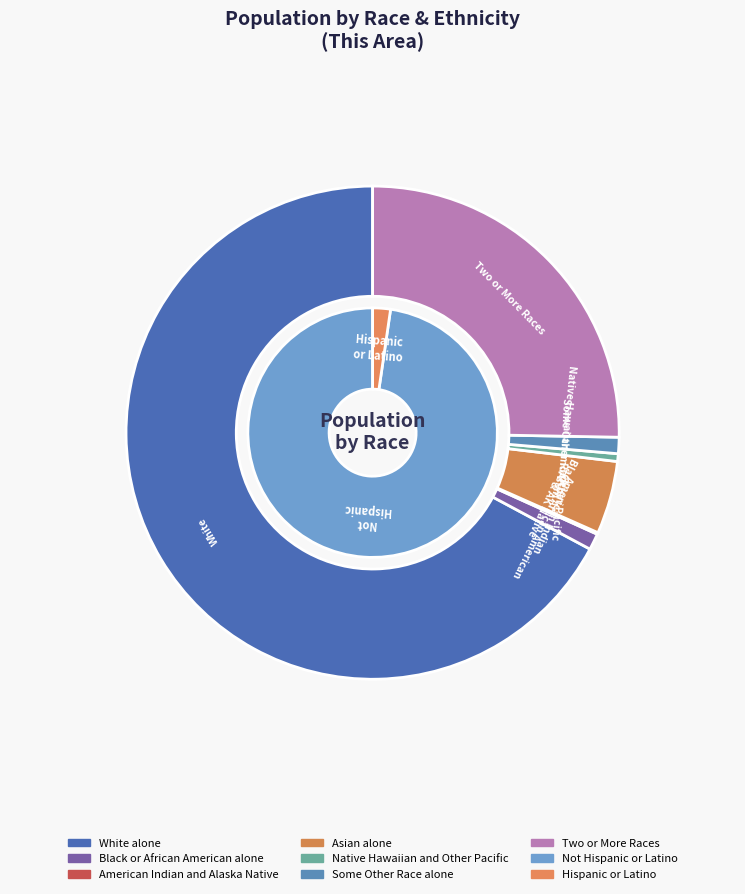

Between Native Hawaiian and Other Pacific and Two or More Races, which is larger?

Two or More Races